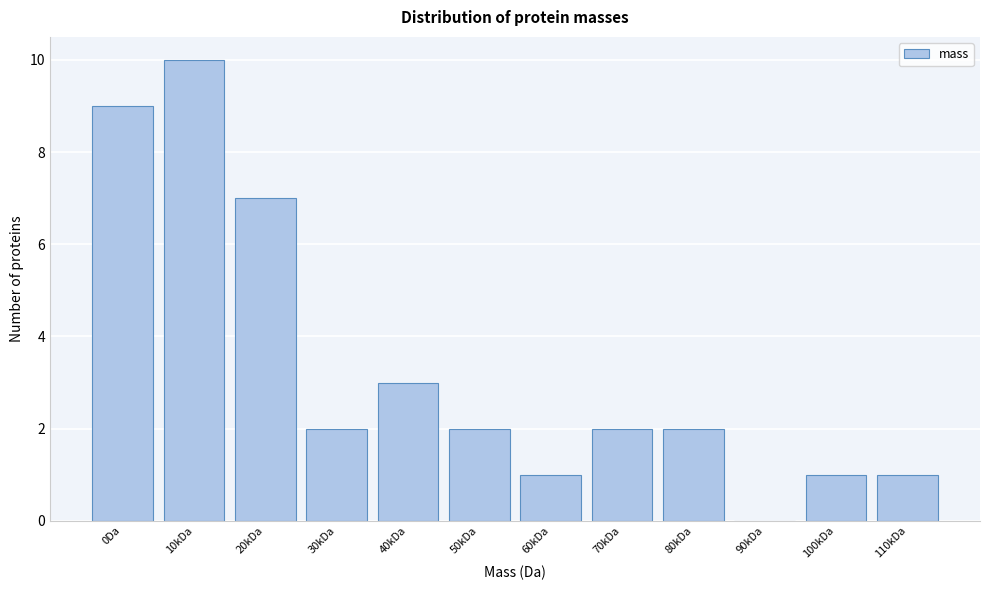

Reading right to left, extract all data points from this chart.

110kDa=1	100kDa=1	90kDa=0	80kDa=2	70kDa=2	60kDa=1	50kDa=2	40kDa=3	30kDa=2	20kDa=7	10kDa=10	0Da=9